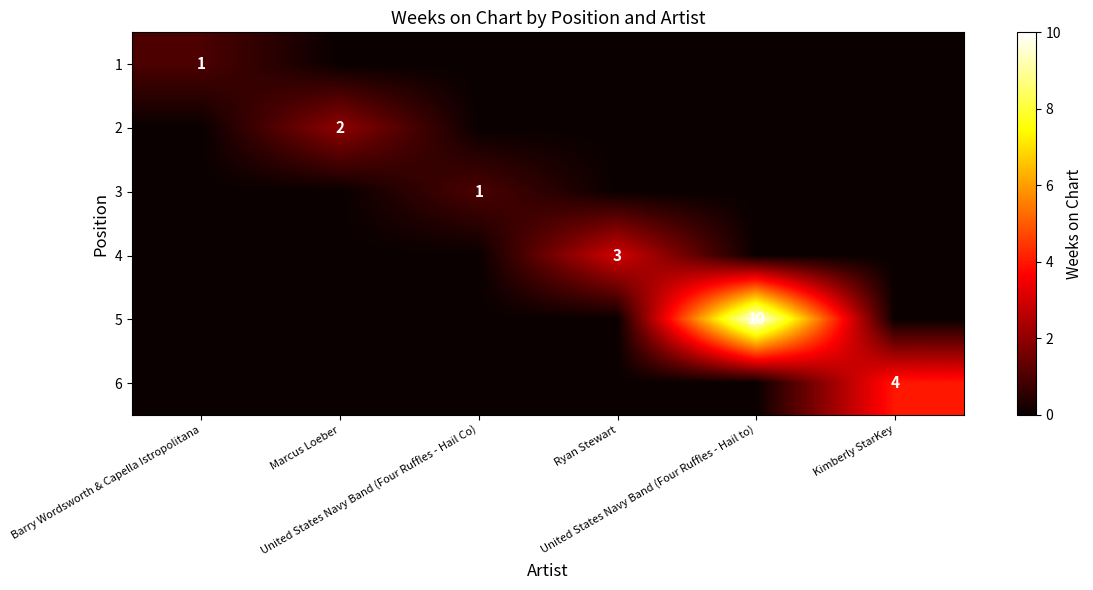

The value of 2 at Ryan Stewart is 0. True or false?

True